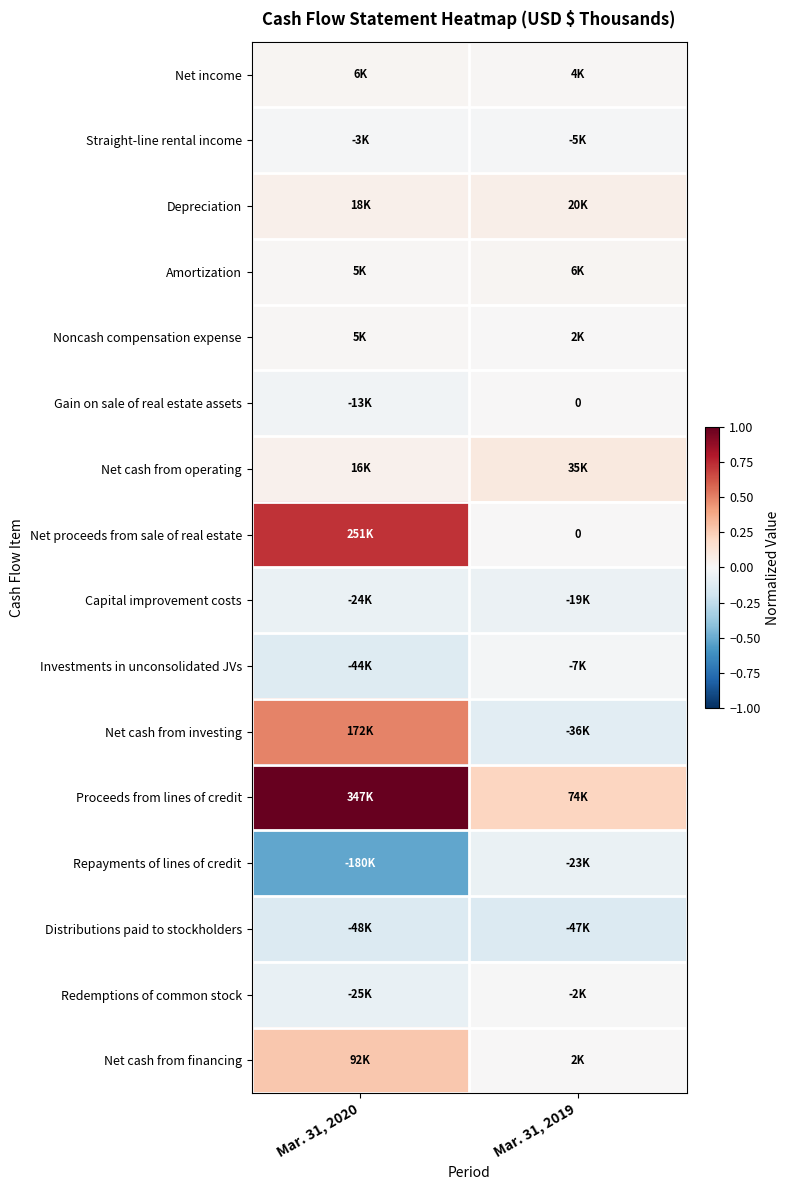

Which series changed the most between Mar. 31, 2020 and Mar. 31, 2019?

Proceeds from lines of credit